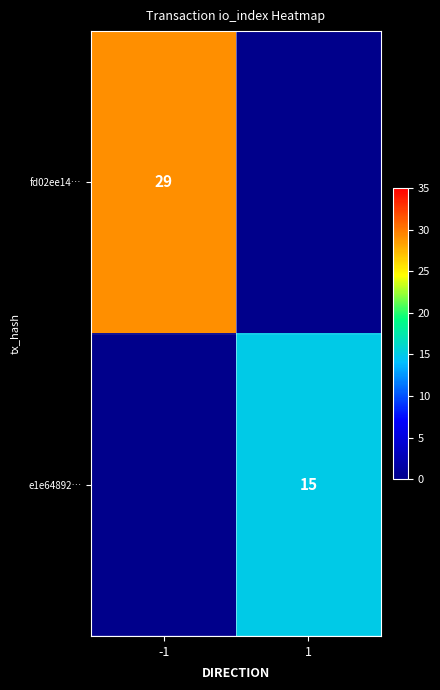

True or false: e1e64892… has a value of 22 at 1.

False